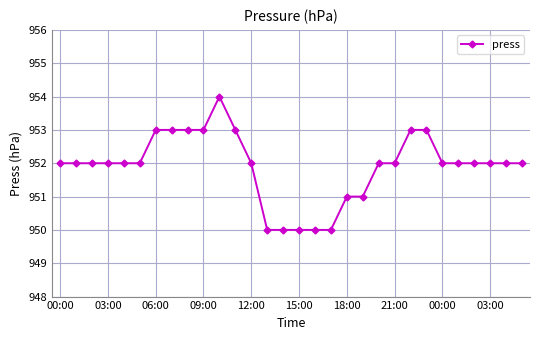

How many series are shown in this chart?

1